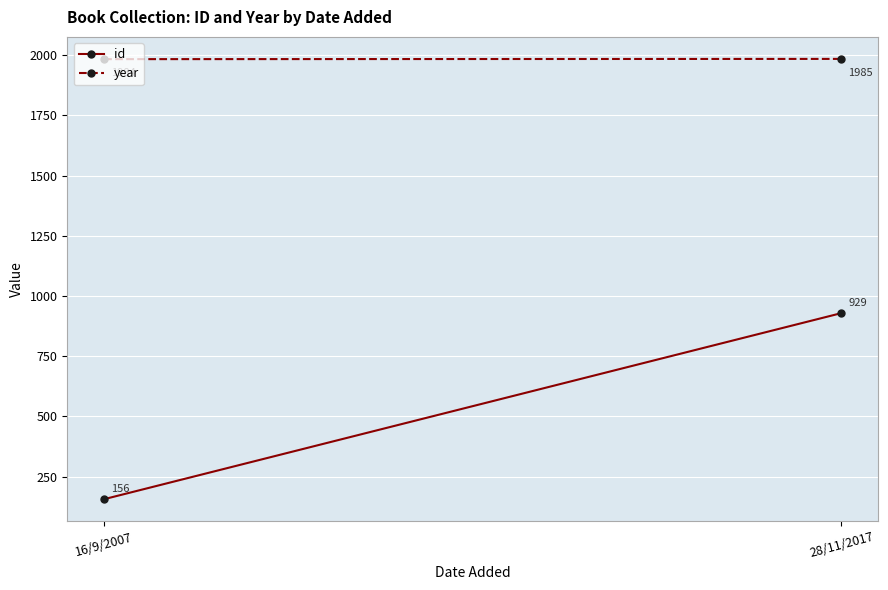

Reading left to right, transcribe all the data shown in this chart.

id: 156	929
year: 1984	1985